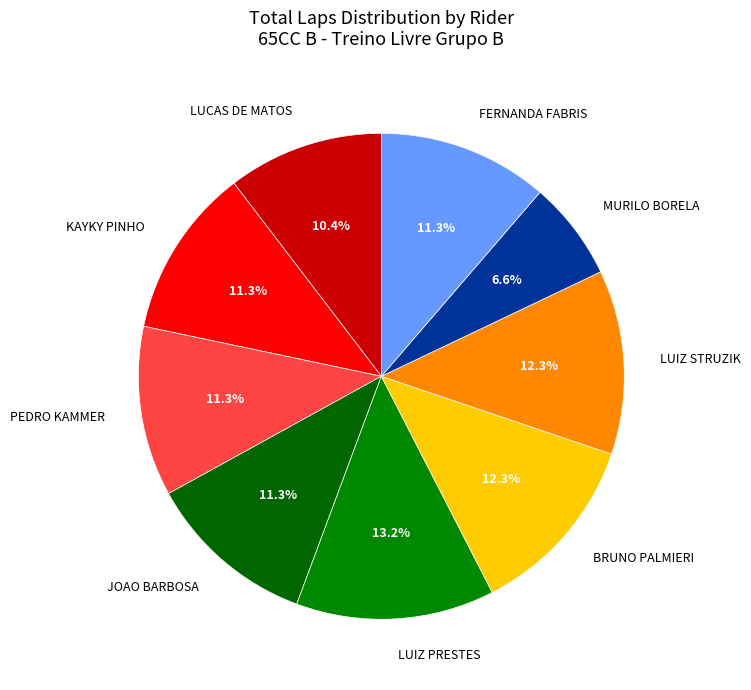

To the nearest percent, what portion does BRUNO PALMIERI represent?

12%